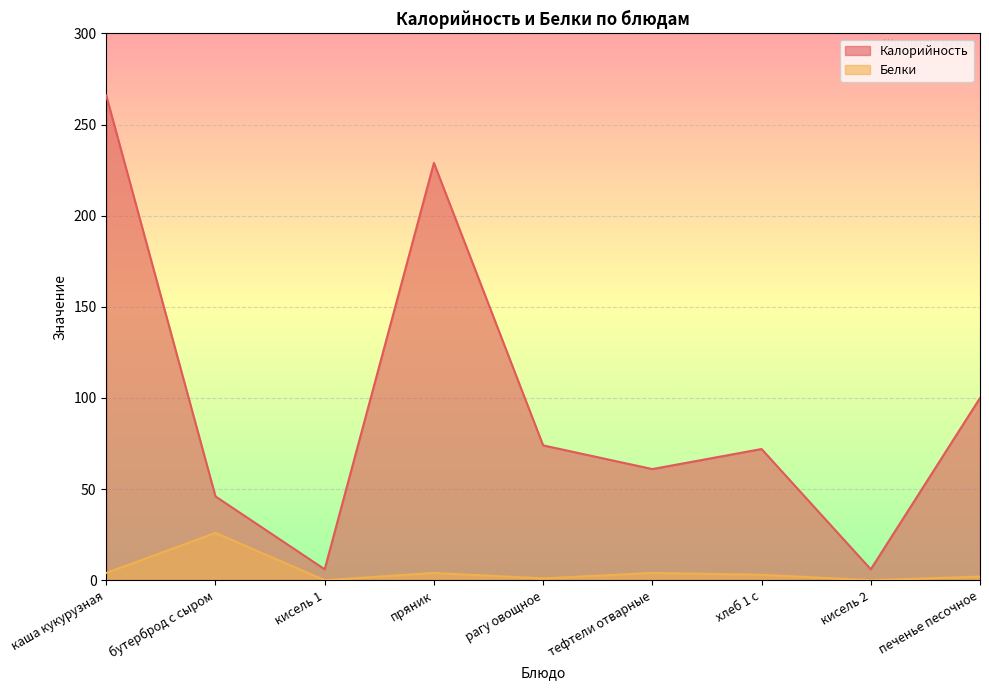

At how many categories does at least one series exceed 10?

7